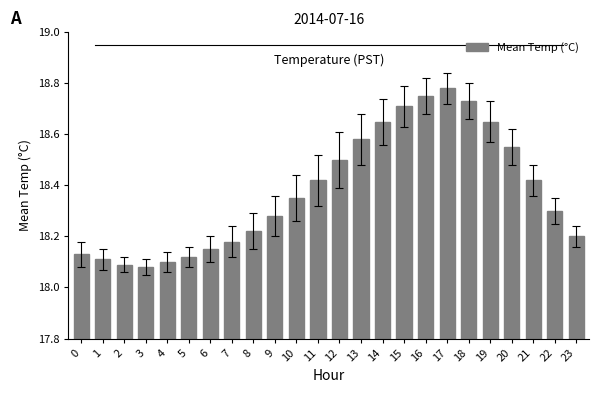

Where is the data nearest to the value 18?

3